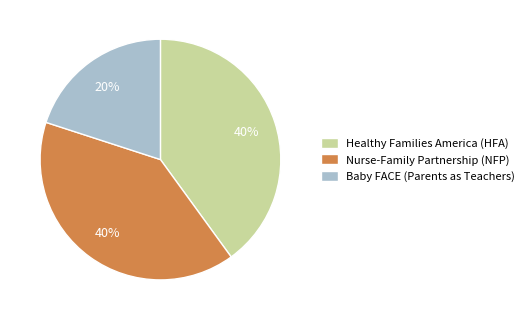

Which category has the smallest portion of the pie?

Baby FACE (Parents as Teachers)